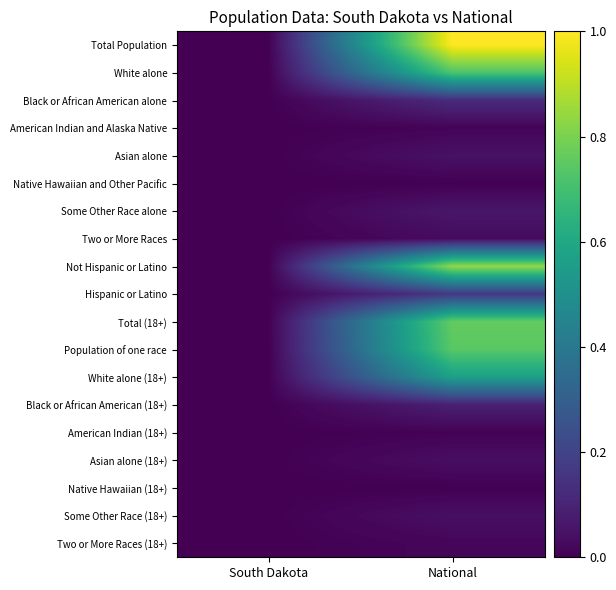

Rank the series at National from highest to lowest value.

Total Population, Not Hispanic or Latino, Total (18+), Population of one race, White alone, White alone (18+), Hispanic or Latino, Black or African American alone, Black or African American (18+), Some Other Race alone, Asian alone, Some Other Race (18+), Asian alone (18+), Two or More Races, Two or More Races (18+), American Indian and Alaska Native, American Indian (18+), Native Hawaiian and Other Pacific, Native Hawaiian (18+)